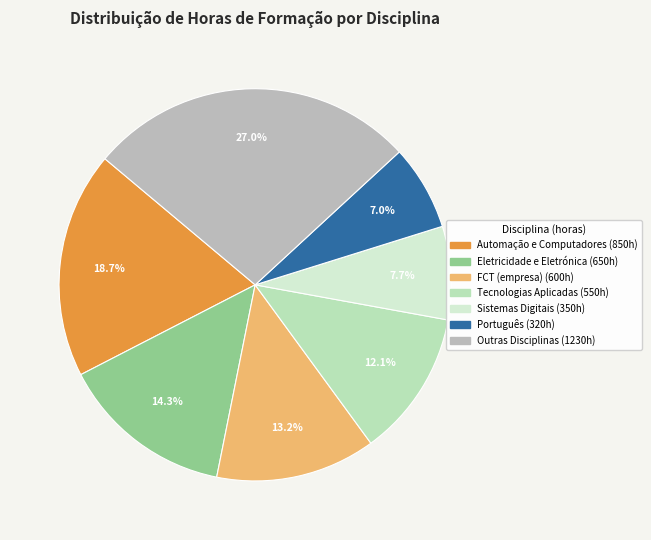

Does any single category account for the majority?

No